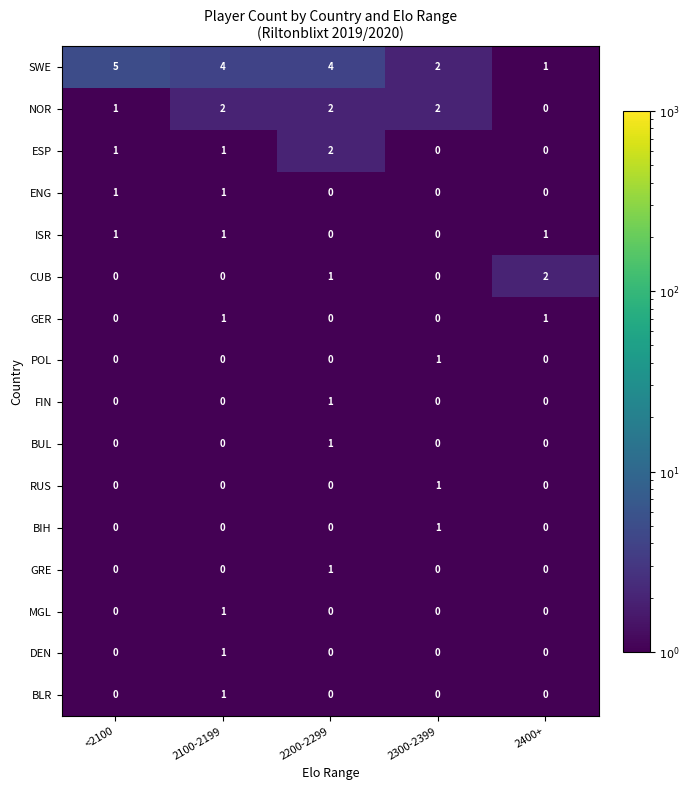

Which series has the largest total across all categories?

SWE